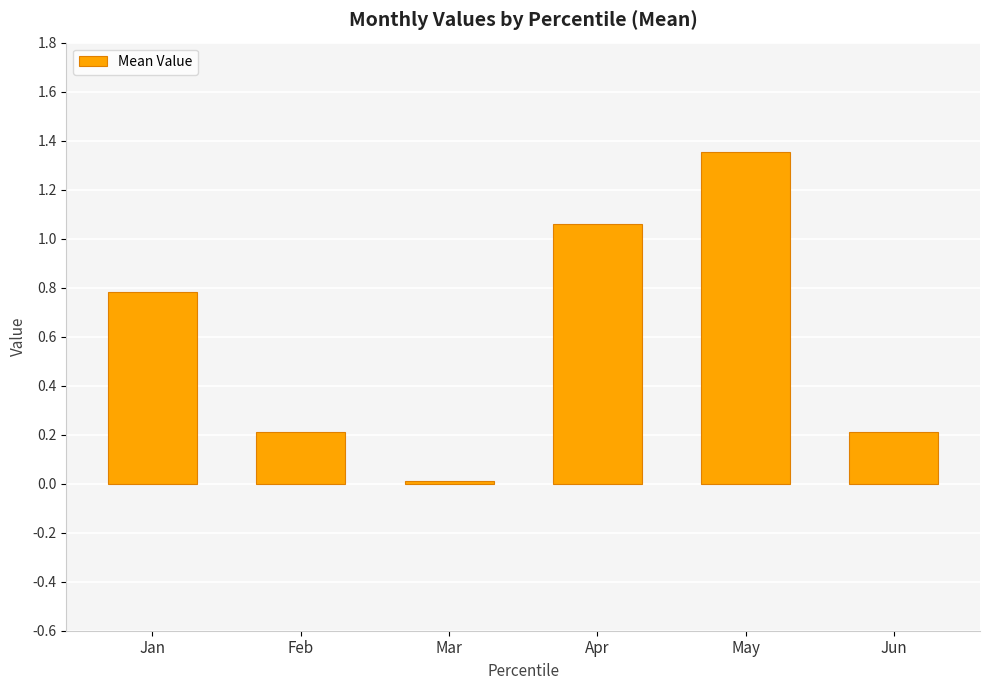

Read the value at Jan.

0.8